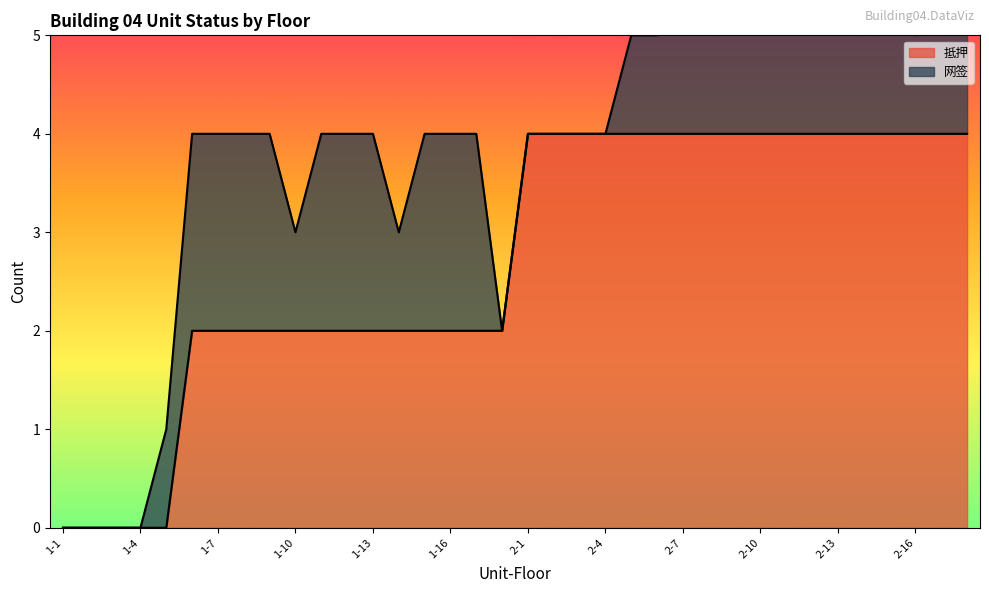

How many data points does each series have?

36